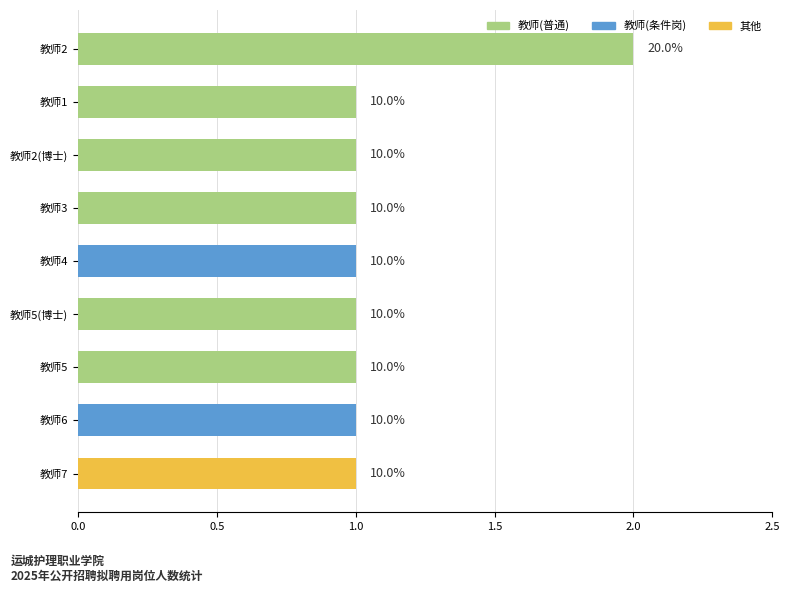

Does the chart contain any negative values?

No